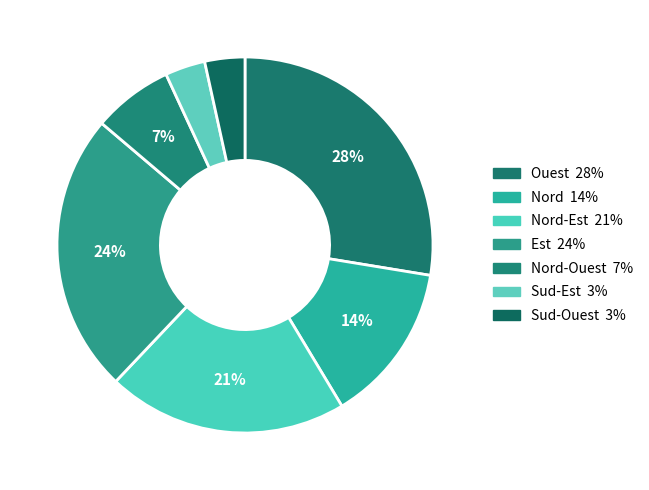

To the nearest percent, what is the average slice percentage?

14%